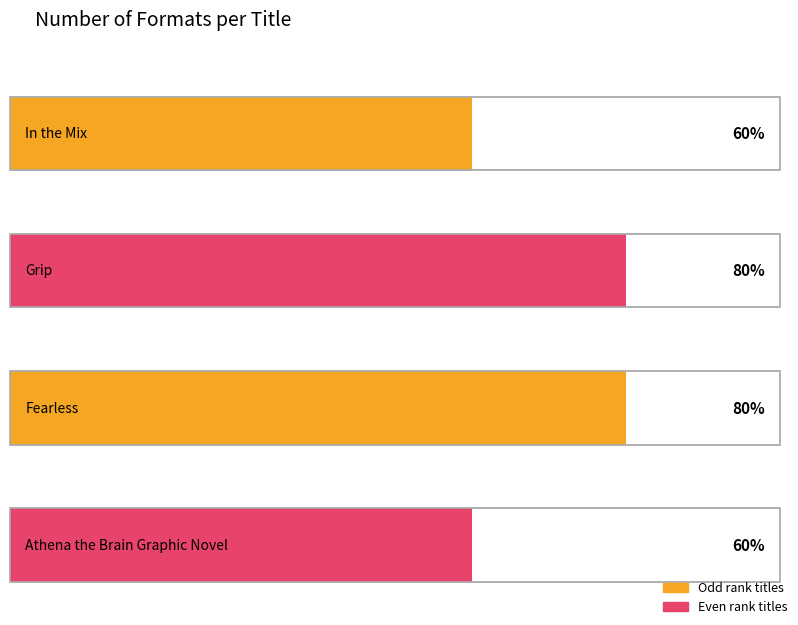

How many values are below 4?

2